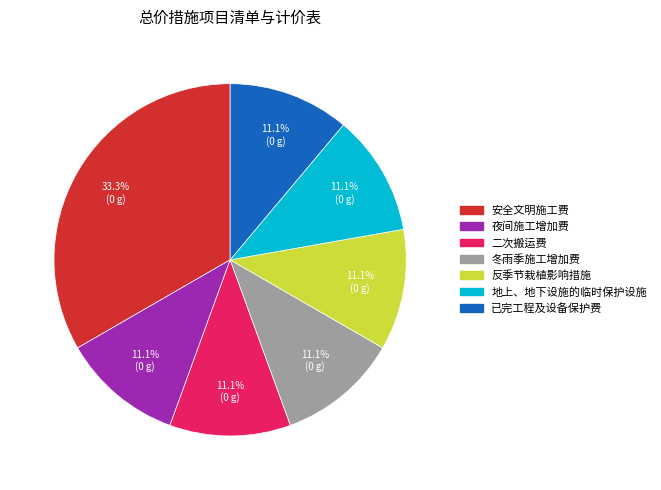

Is 安全文明施工费 the majority of the pie?

No